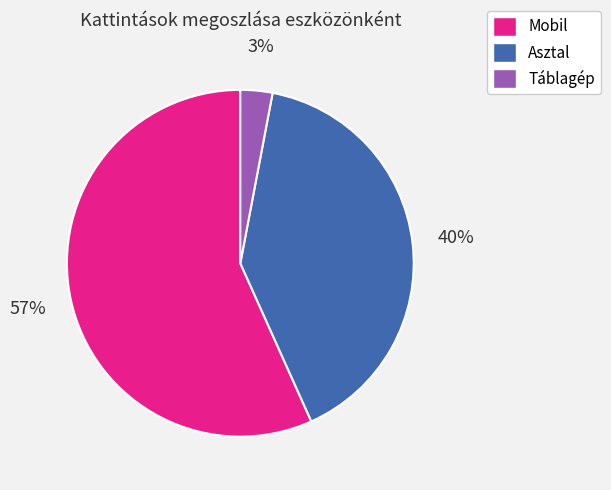

Do Táblagép and Mobil together represent more than half of the pie?

Yes